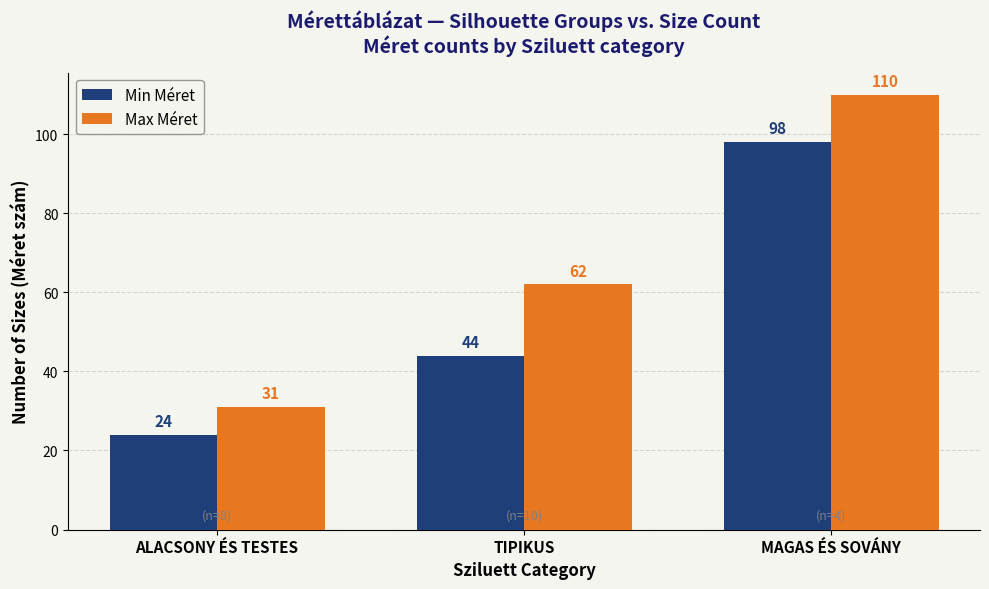

At which label does Min Méret reach its minimum?

ALACSONY ÉS TESTES